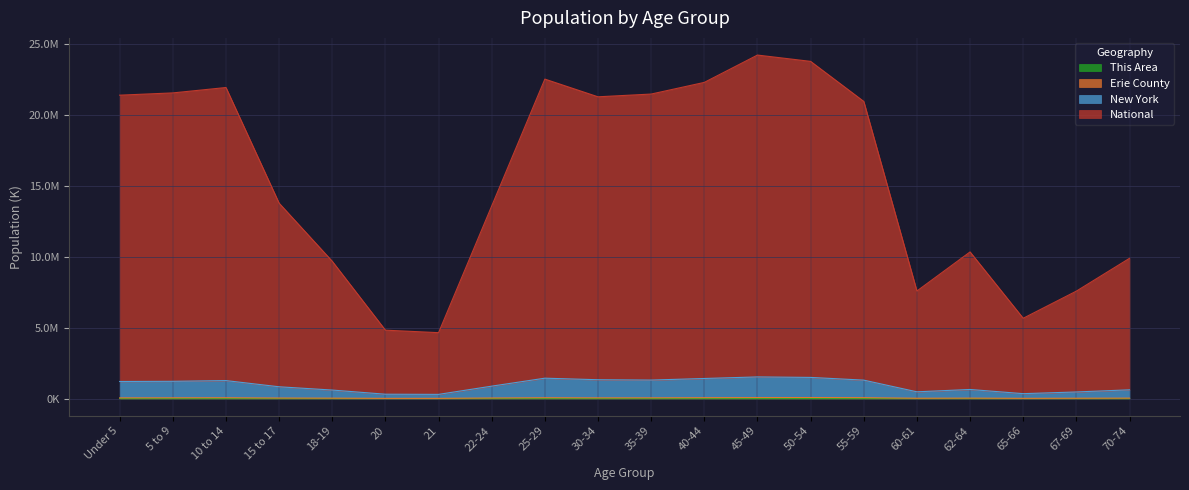

At which category does the chart reach its minimum across all series?

65-66